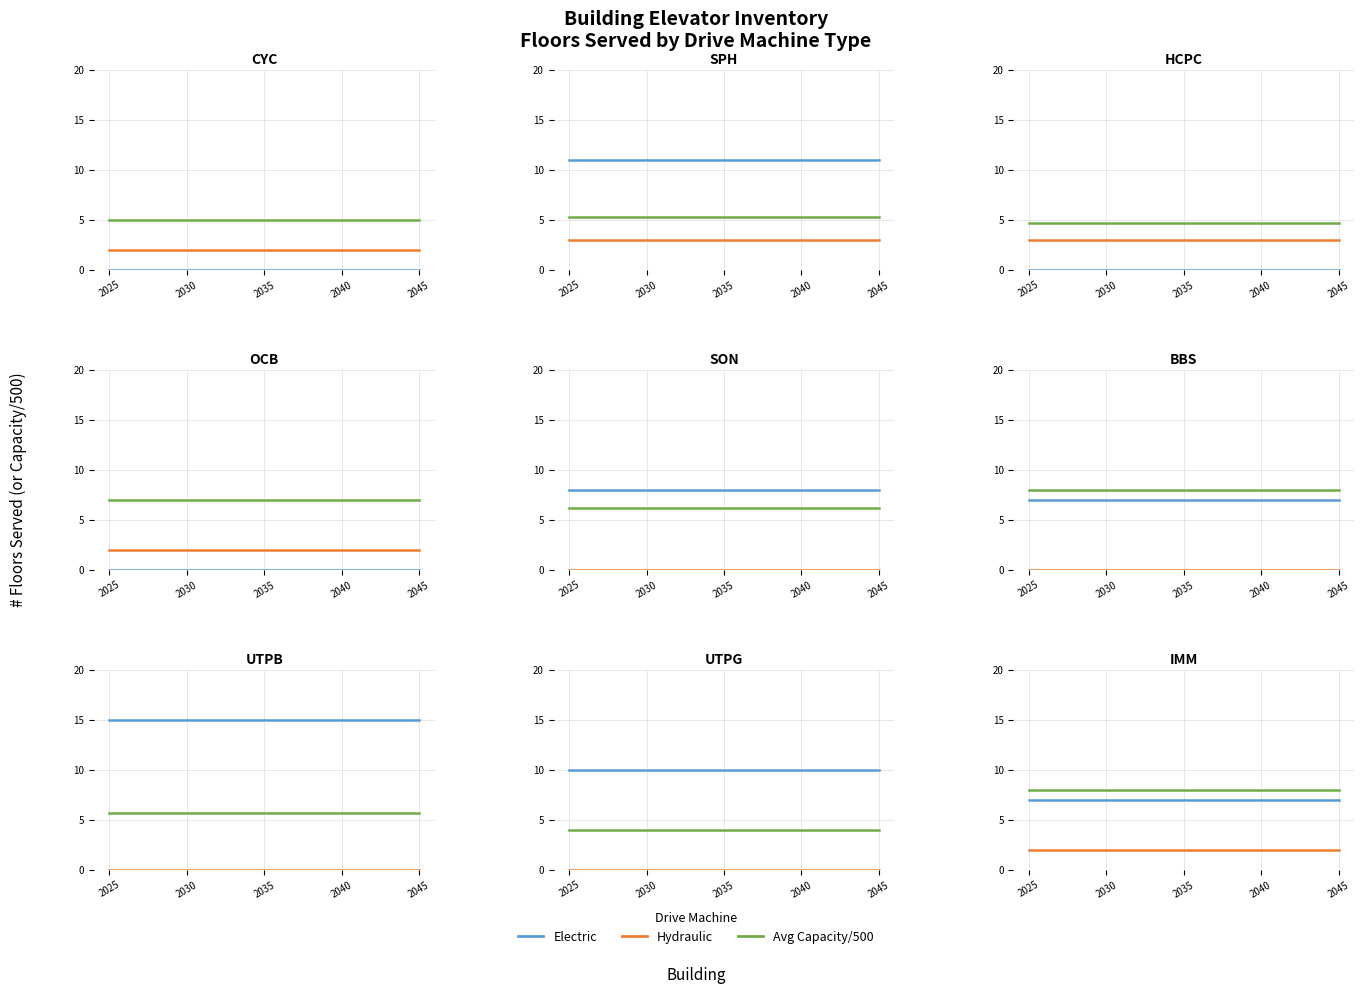

Which category has the lowest value across all series?

2025